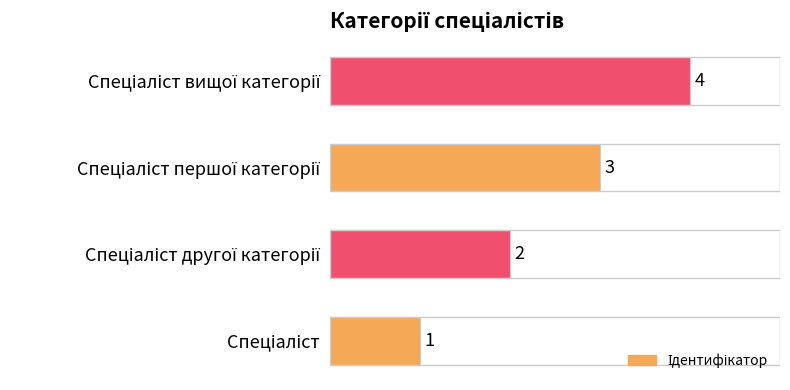

What is the maximum value shown in the chart?

4